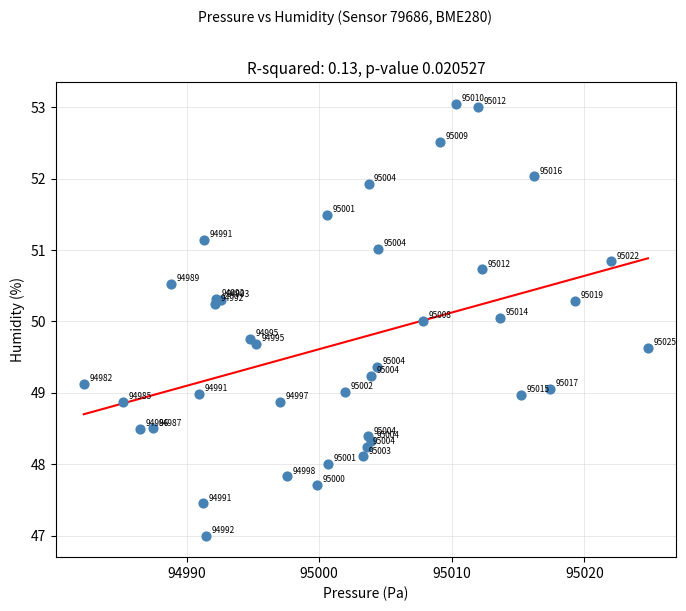

What Y value in the scatter plot is closest to 50?

50.0